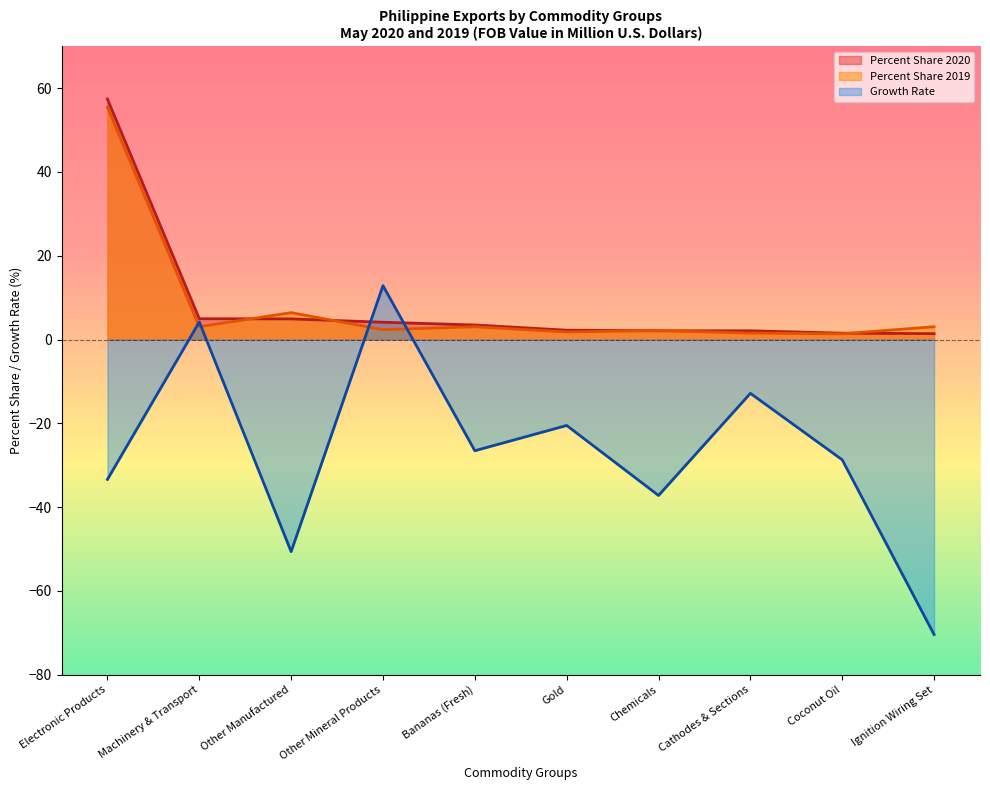

At which category does the chart reach its minimum across all series?

Ignition Wiring Set